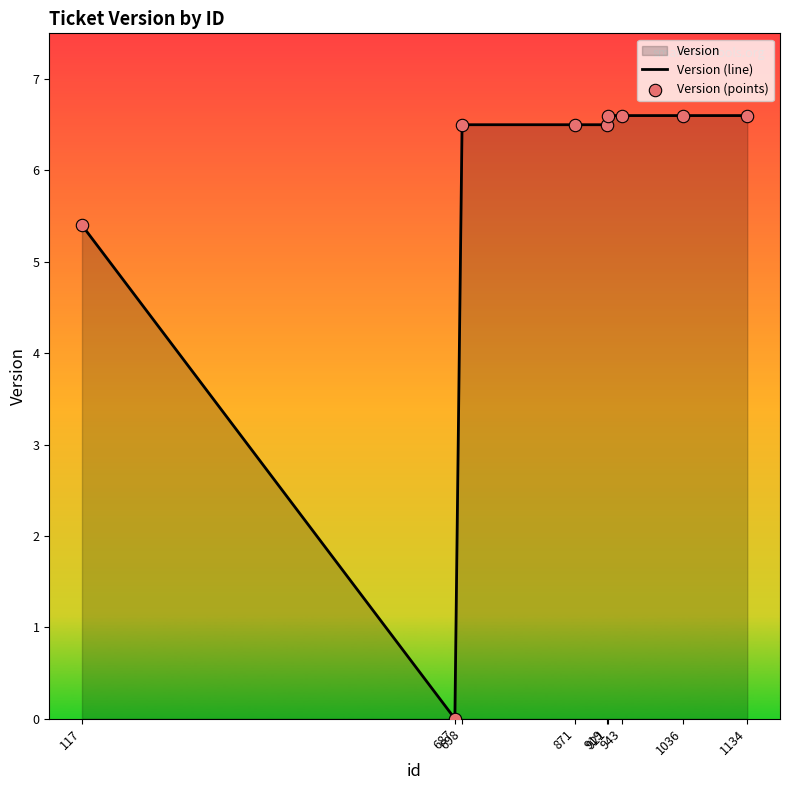

At how many categories does at least one series exceed 5?

8